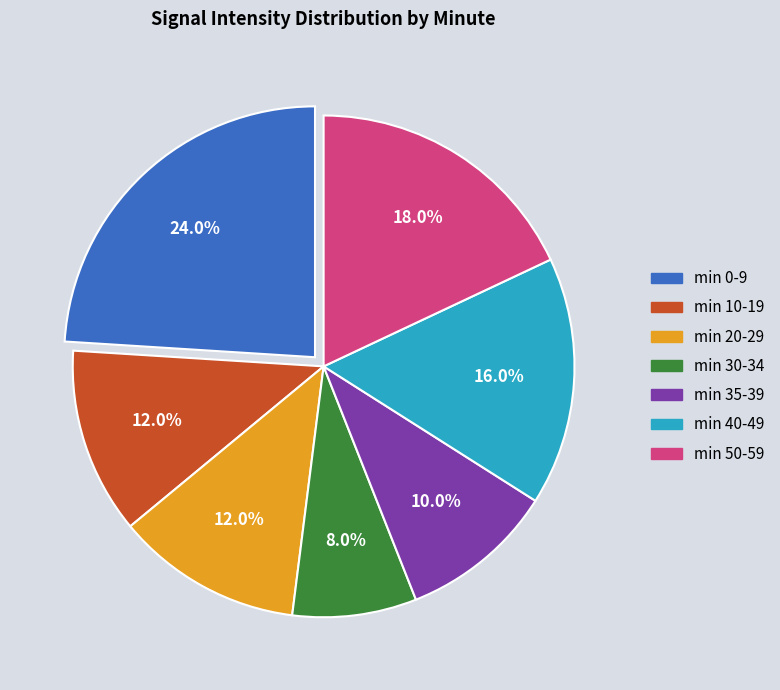

Count the number of slices in the pie.

7